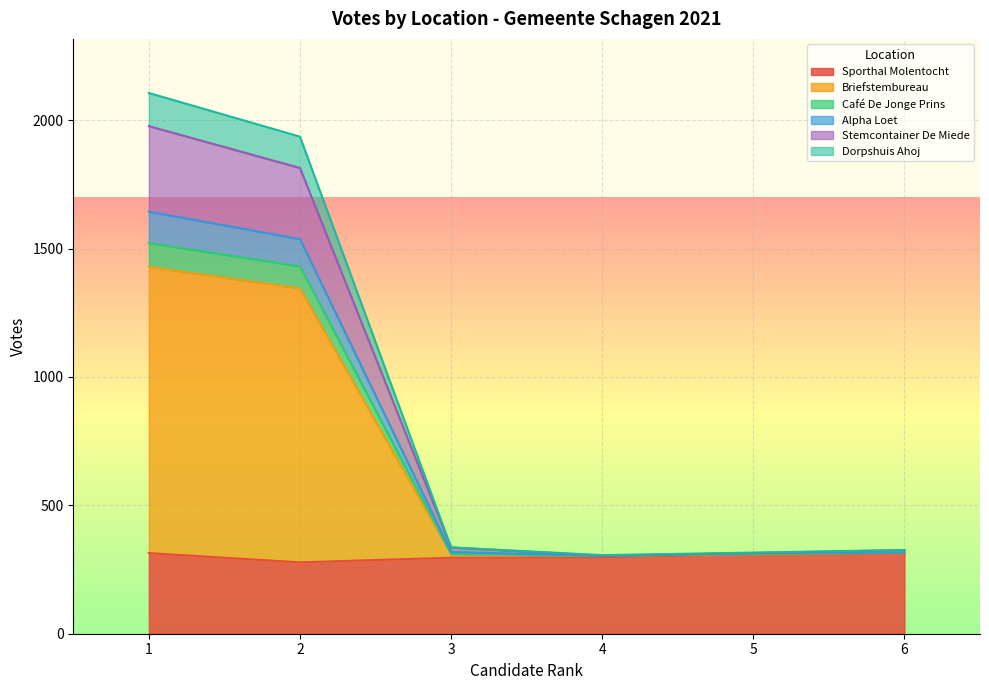

The value of Sporthal Molentocht at 2 is 190. True or false?

False